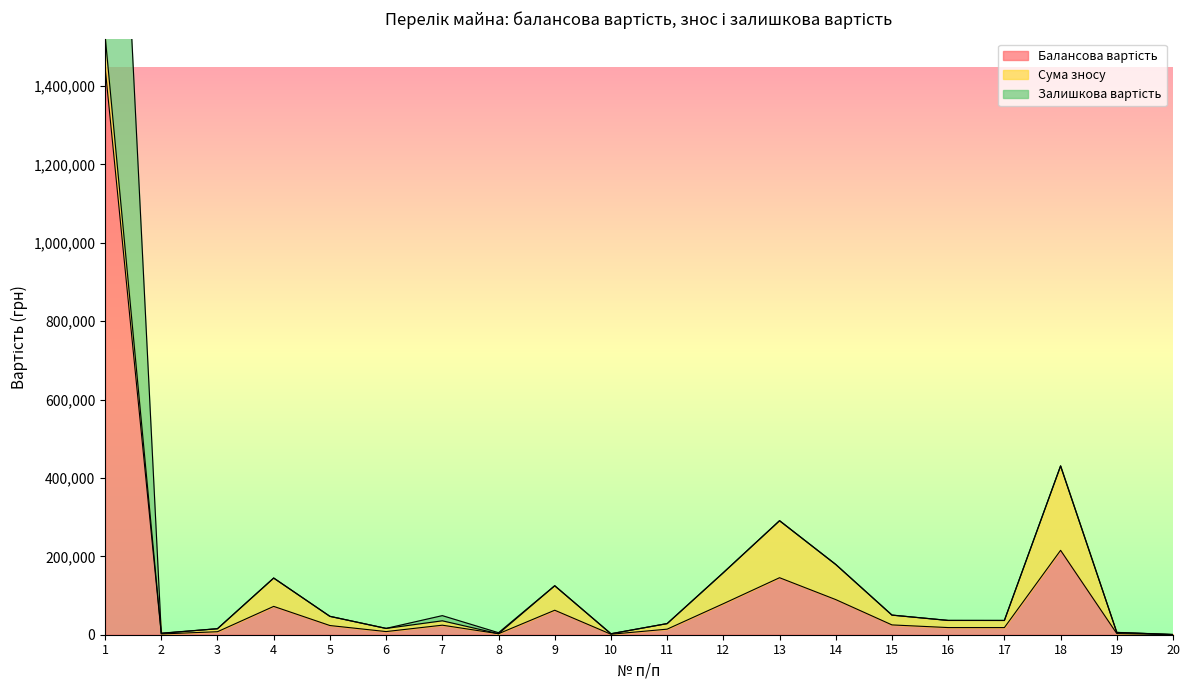

What is the sum of all Балансова вартість values?

2260168